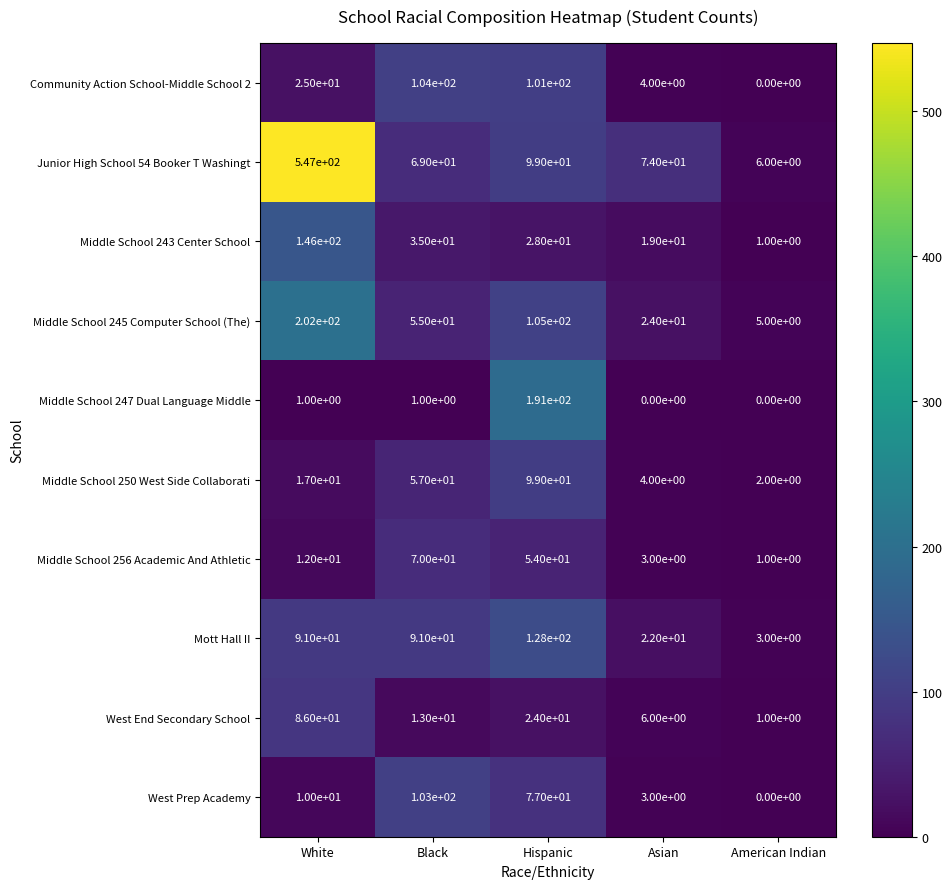

How many data points does each series have?

5